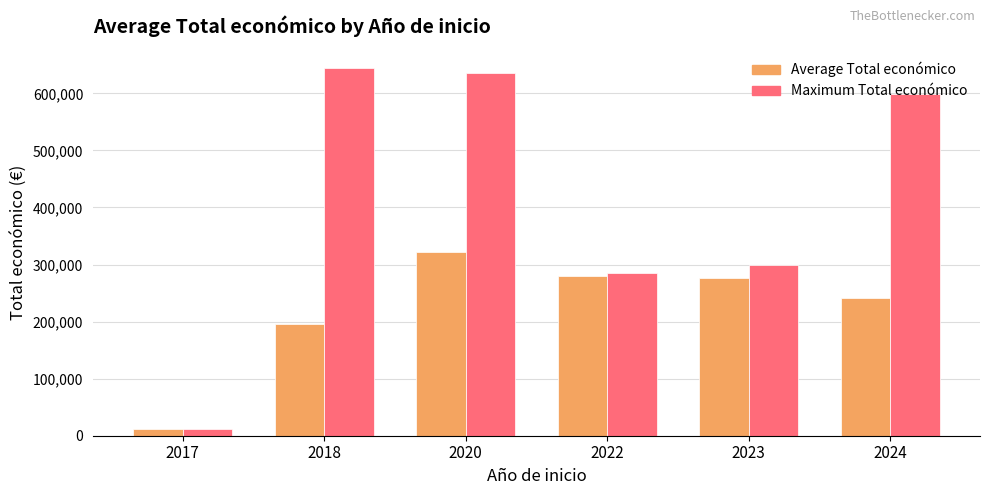

What is the value of the Average Total económico bar at the 1st from the left?

12000.0